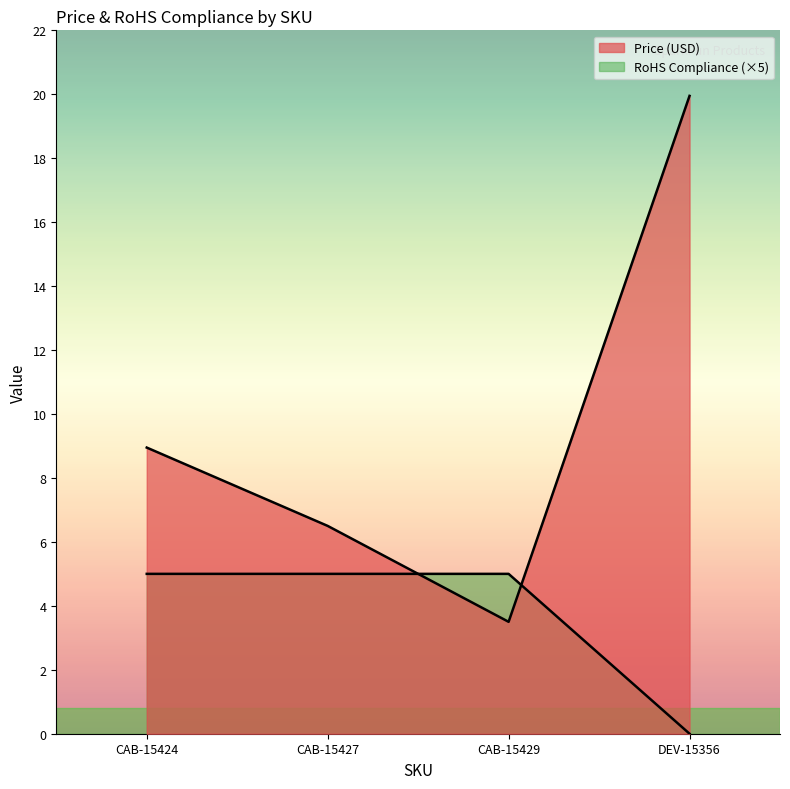

What is the difference between the second highest and second lowest values in the Price (USD) series?

2.4